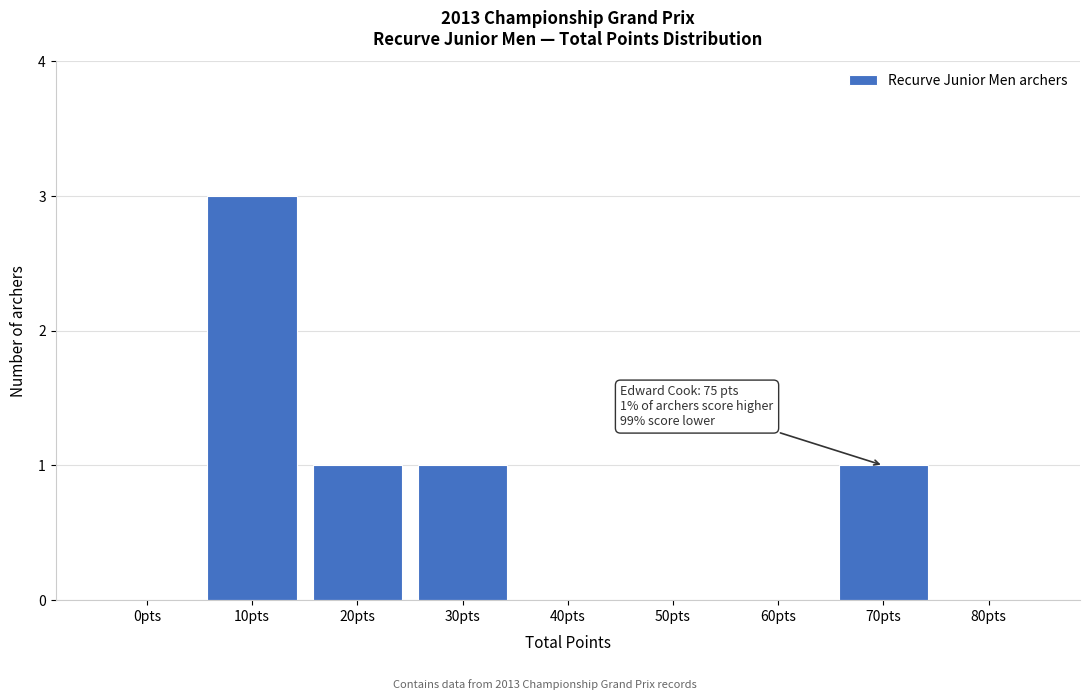

Reading right to left, extract all data points from this chart.

80pts=0	70pts=1	60pts=0	50pts=0	40pts=0	30pts=1	20pts=1	10pts=3	0pts=0